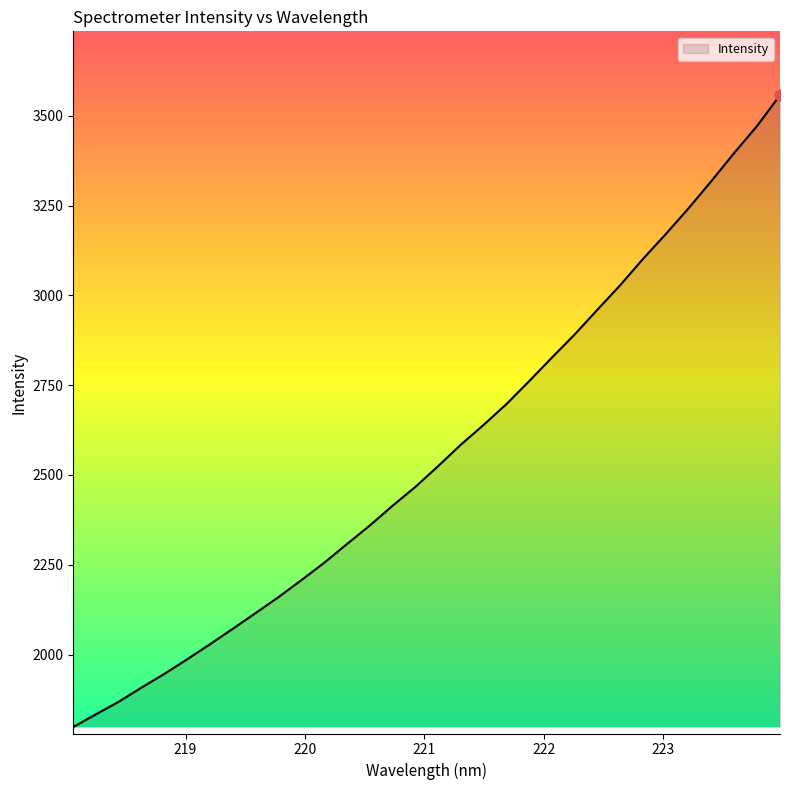

What is the greatest value displayed?

3557.6